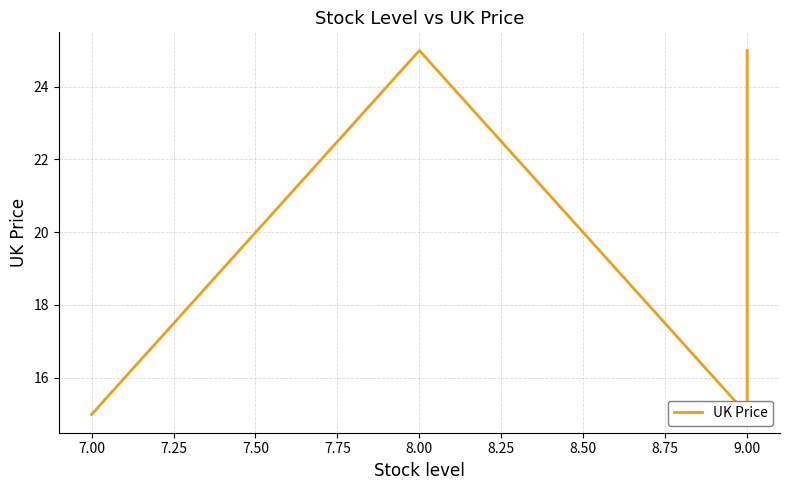

Which has a higher value, 9.00 or 9.00?

9.00